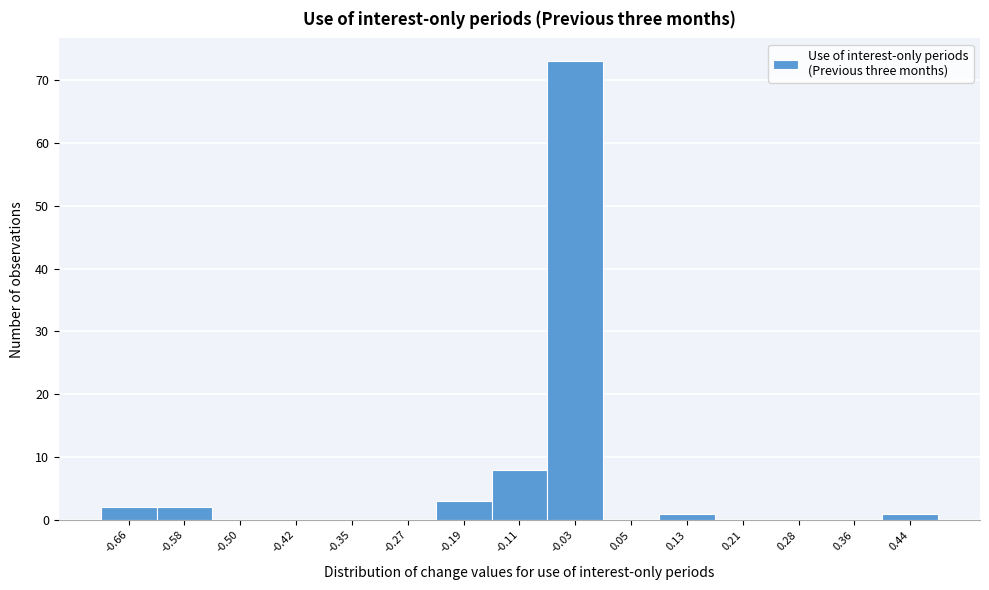

Reading left to right, extract all data points from this chart.

-0.66=2	-0.58=2	-0.50=0	-0.42=0	-0.35=0	-0.27=0	-0.19=3	-0.11=8	-0.03=73	0.05=0	0.13=1	0.21=0	0.28=0	0.36=0	0.44=1